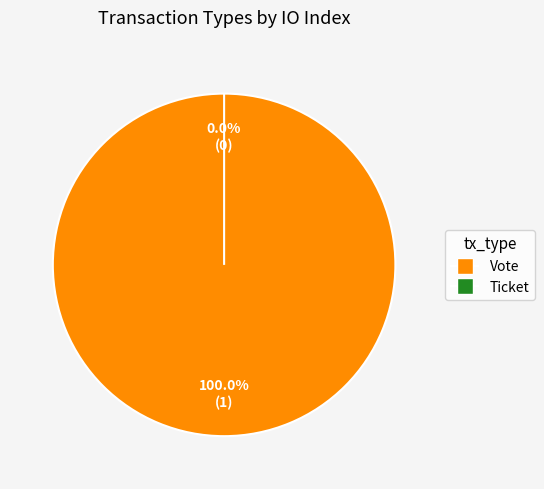

To the nearest percent, what percentage of the pie is Vote?

100%